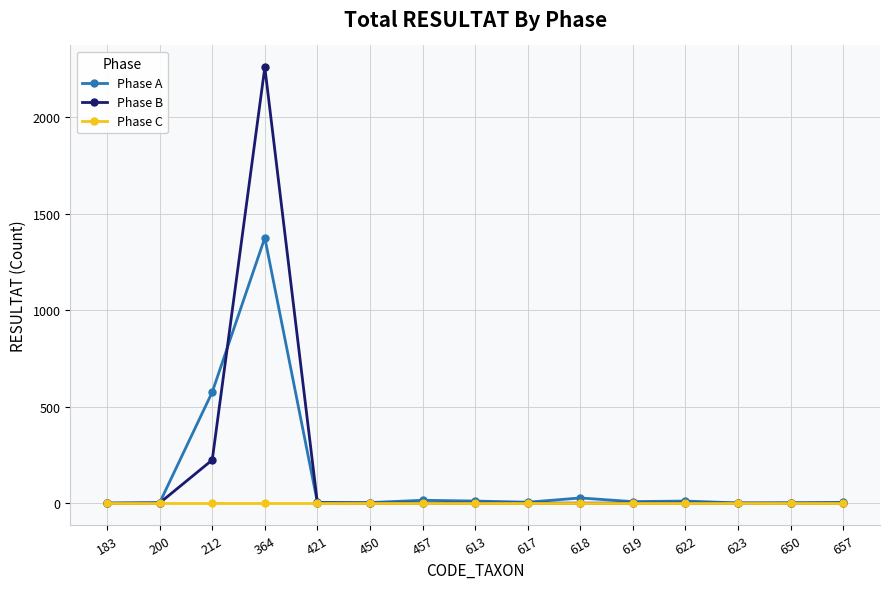

What is the value of the Phase C point at the 15th from the left?

1